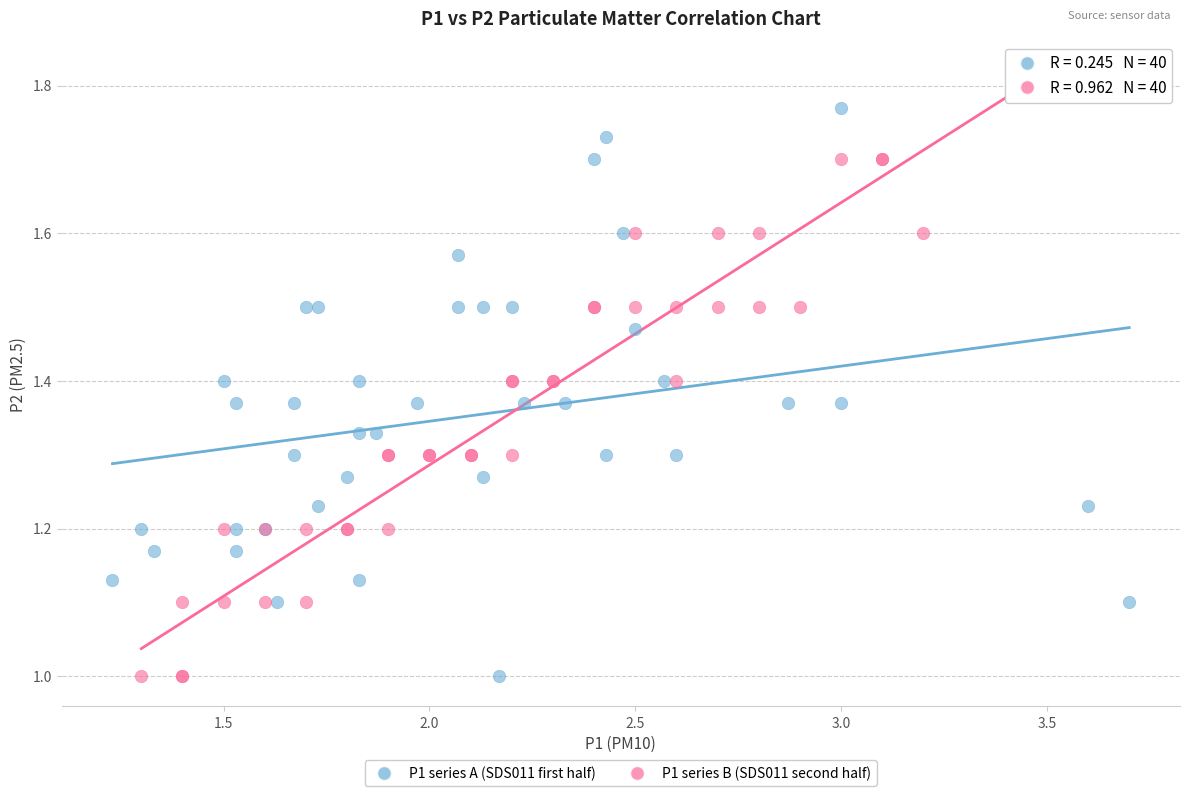

What are all the series names shown in the legend?

P1 series A (SDS011 first half), P1 series B (SDS011 second half)